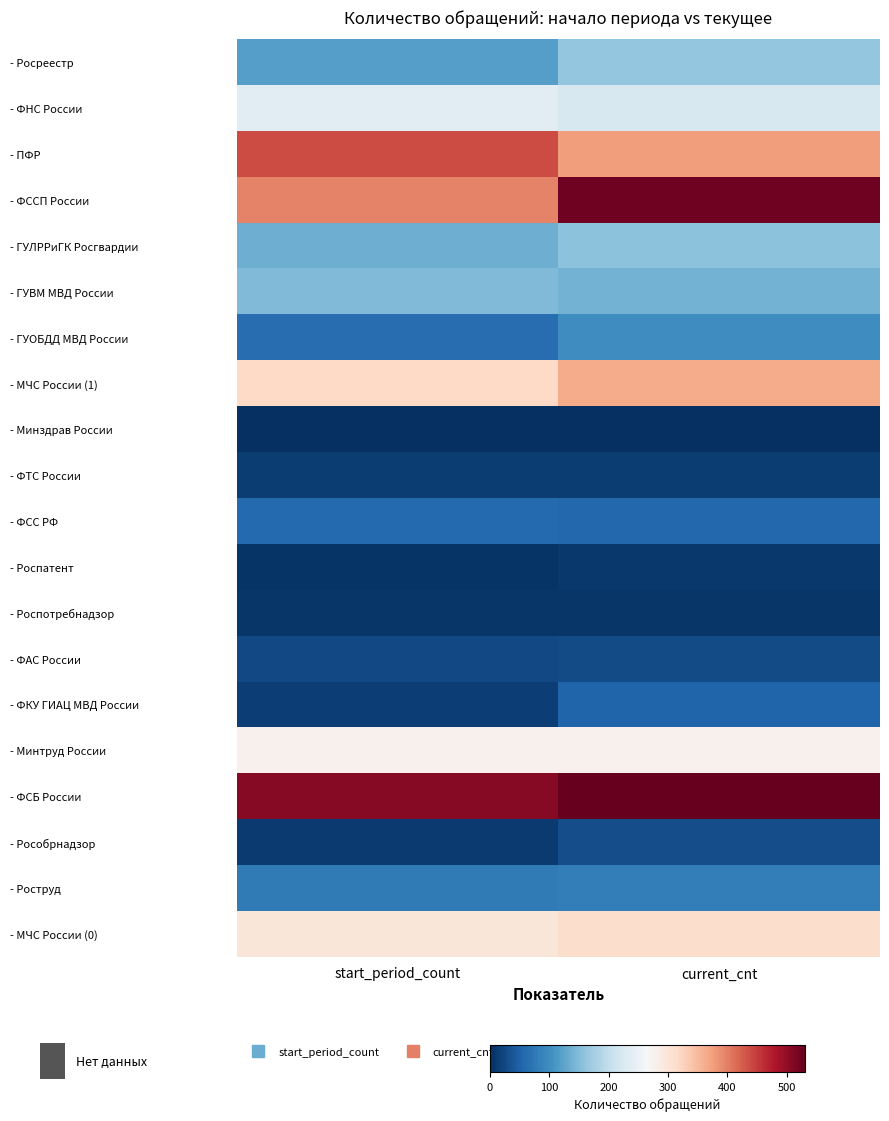

List the series in order of their peak value, highest first.

- ФСБ России, - ФССП России, - ПФР, - МЧС России (1), - МЧС России (0), - Минтруд России, - ФНС России, - Росреестр, - ГУЛРРиГК Росгвардии, - ГУВМ МВД России, - ГУОБДД МВД России, - Роструд, - ФСС РФ, - ФКУ ГИАЦ МВД России, - Рособрнадзор, - ФАС России, - ФТС России, - Роспатент, - Роспотребнадзор, - Минздрав России